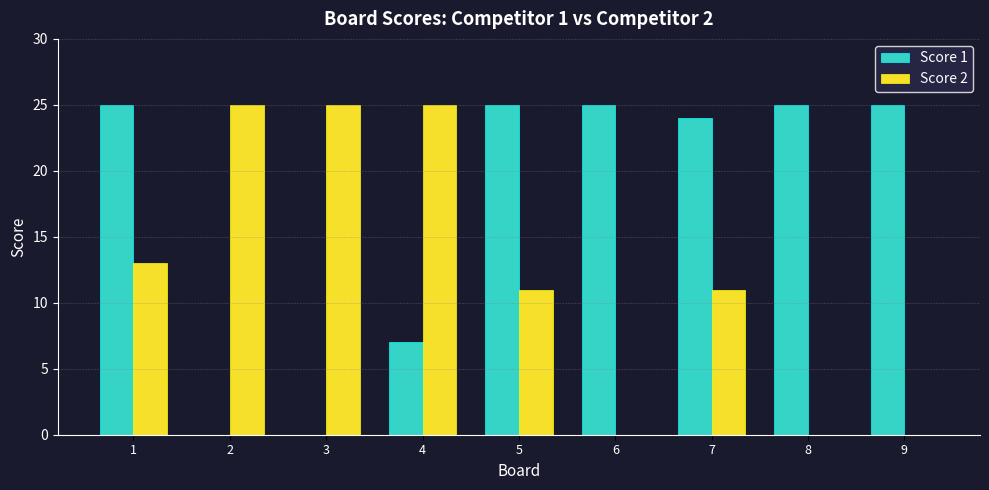

What is the average value of the Score 1 series?

17